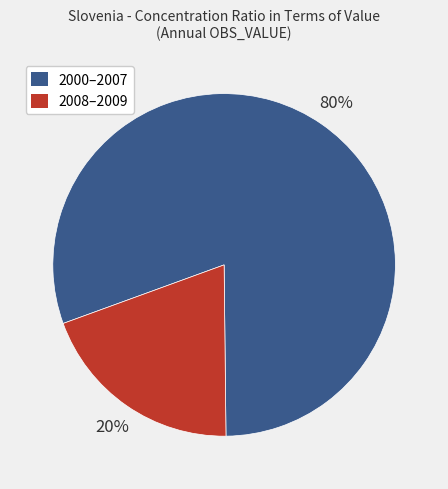

Is there a majority slice in this chart?

Yes